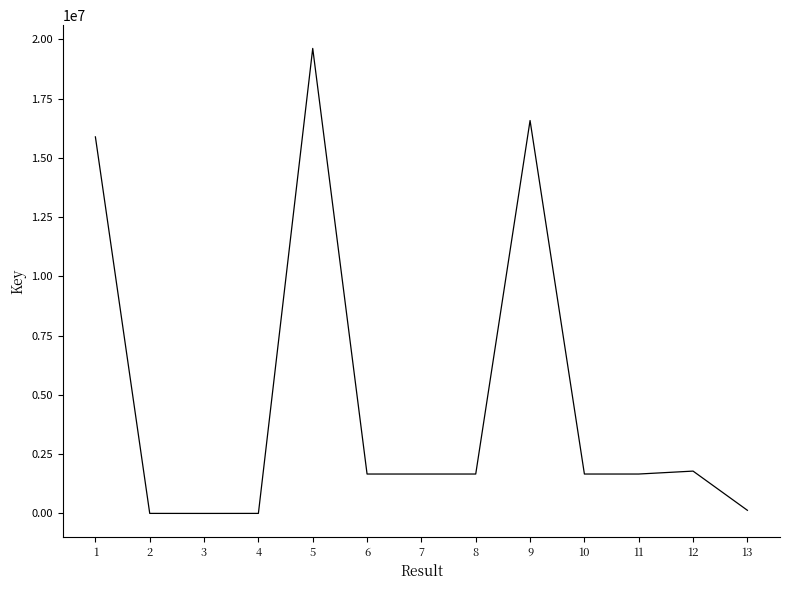

What is the difference between the maximum and minimum values?

19619091